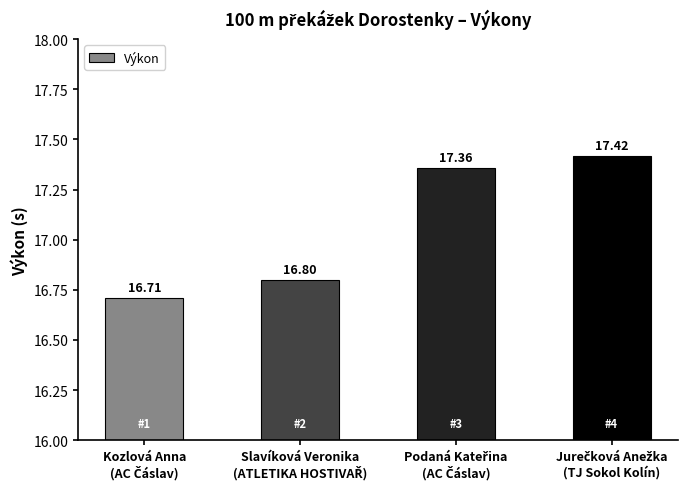

What is the sum of all values?

68.3